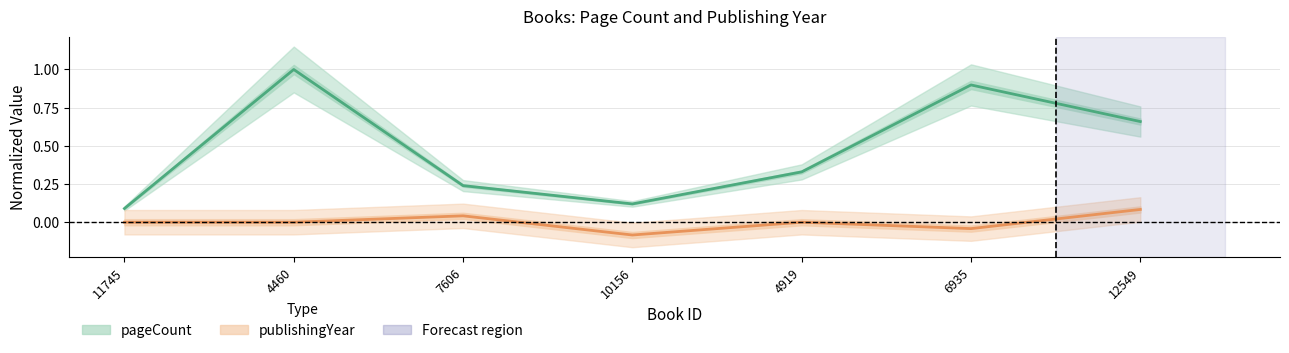

How many categories are shown in the chart?

7